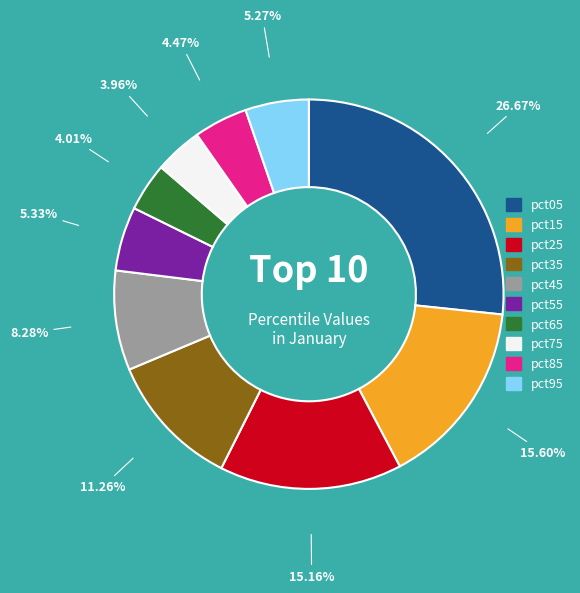

Does pct15 represent more than half of the total?

No